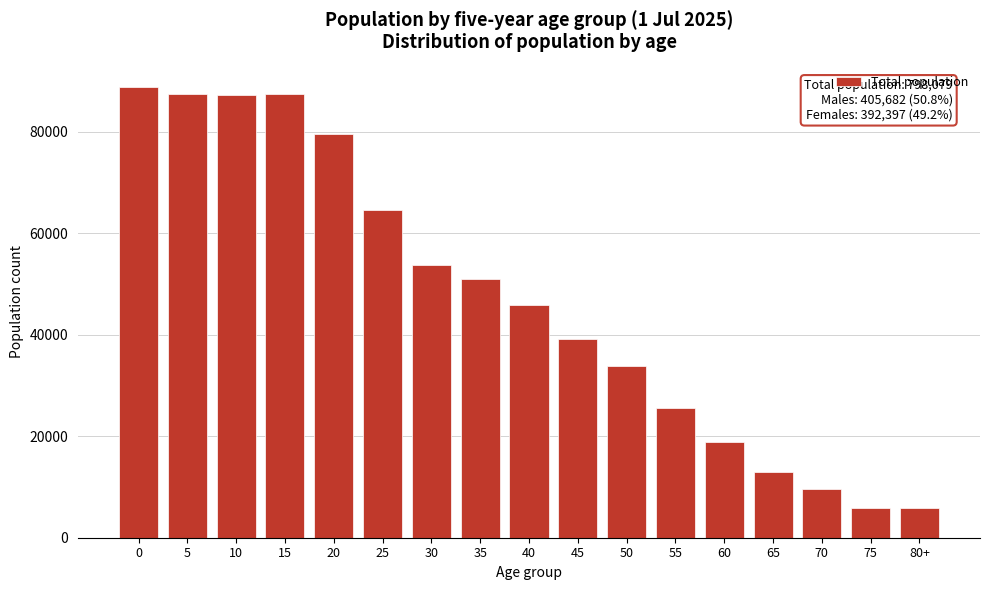

Is it true that the value at 65 is 4853?

False